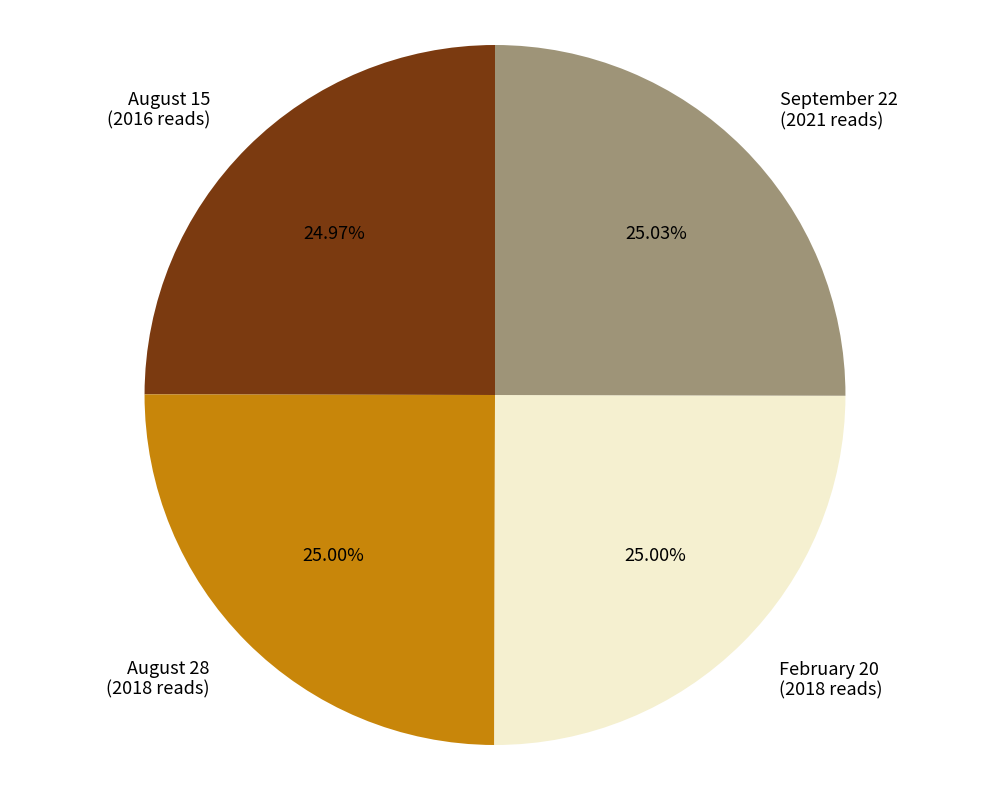

To the nearest percent, what portion does February 20 represent?

25%